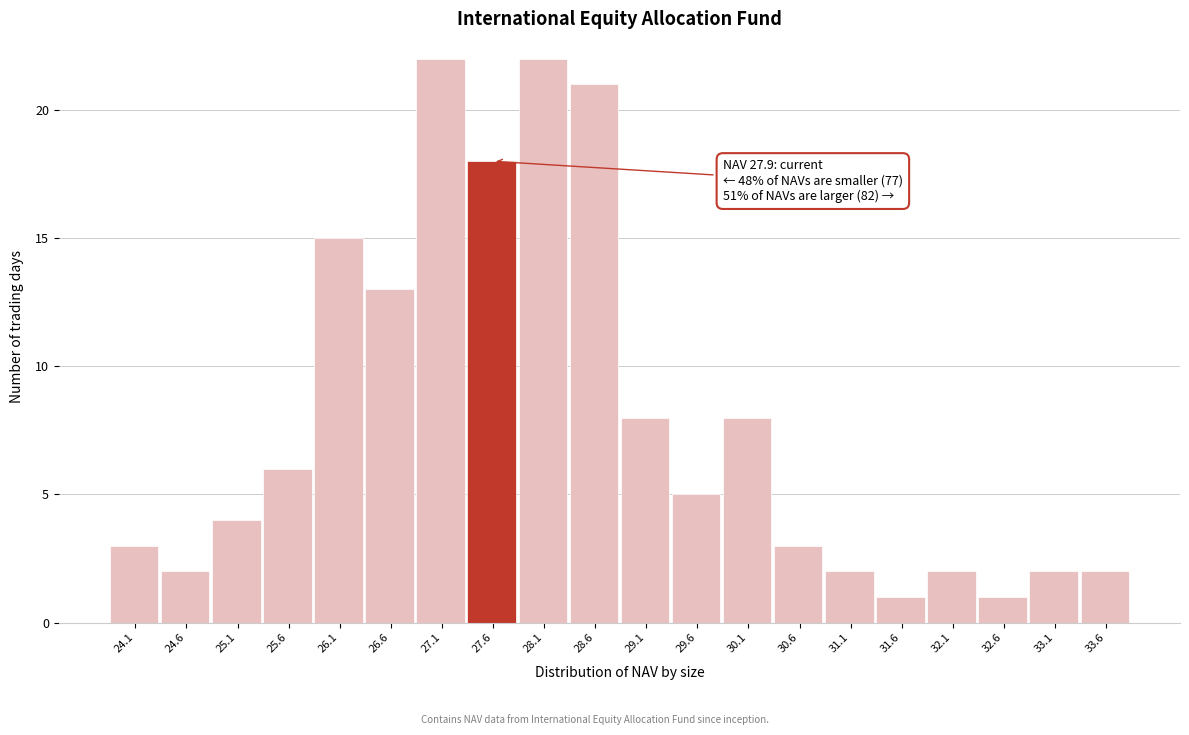

Reading left to right, what are all the values shown in this chart?

3	2	4	6	15	13	22	18	22	21	8	5	8	3	2	1	2	1	2	2